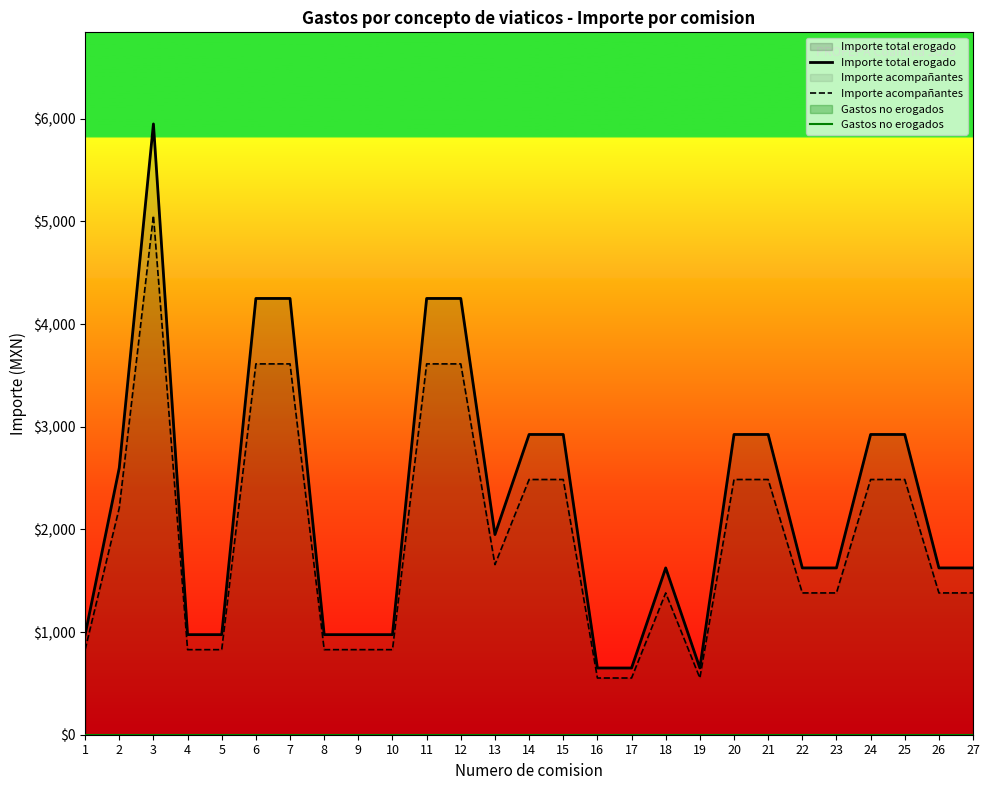

What is the greatest value displayed?

5950.0